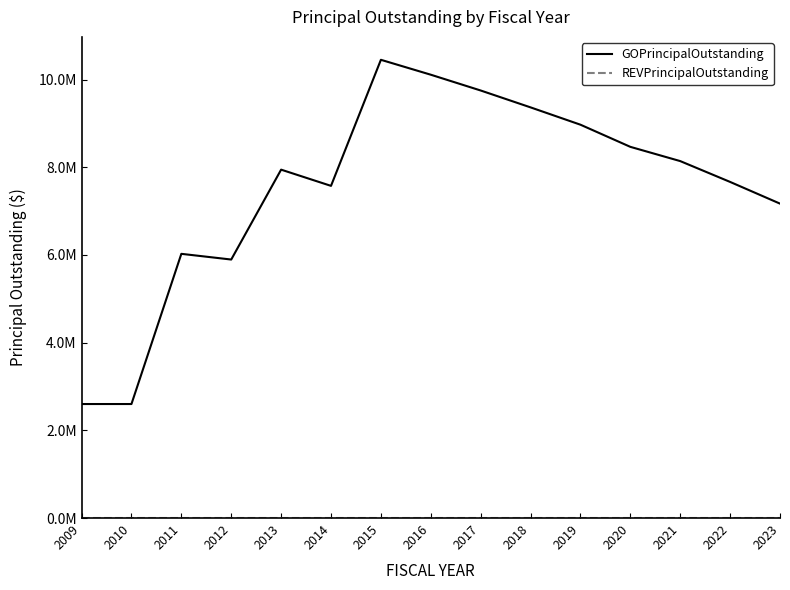

At which label is GOPrincipalOutstanding closest to 6525000?

2011